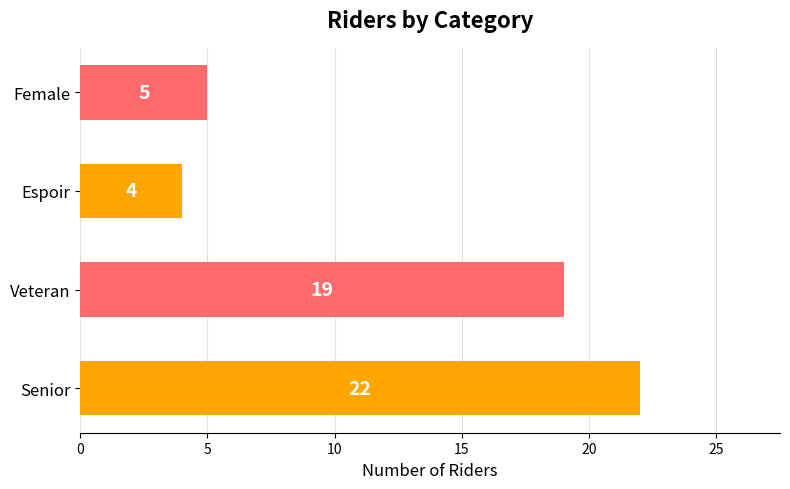

What is the difference between the maximum and minimum values?

18